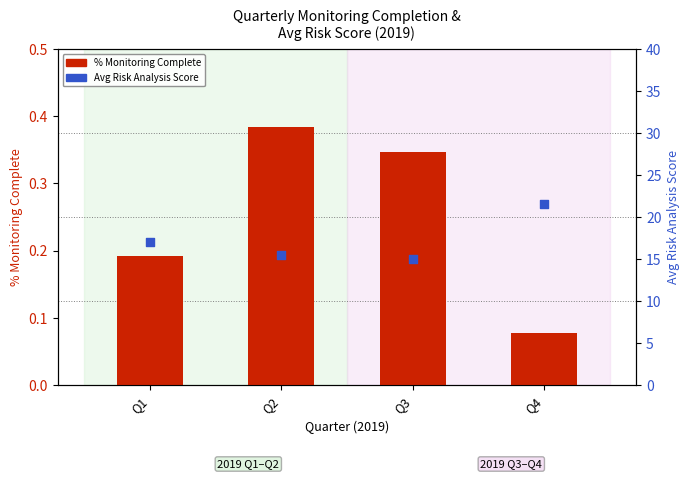

Which series has the widest spread of Y values?

Avg Risk Analysis Score